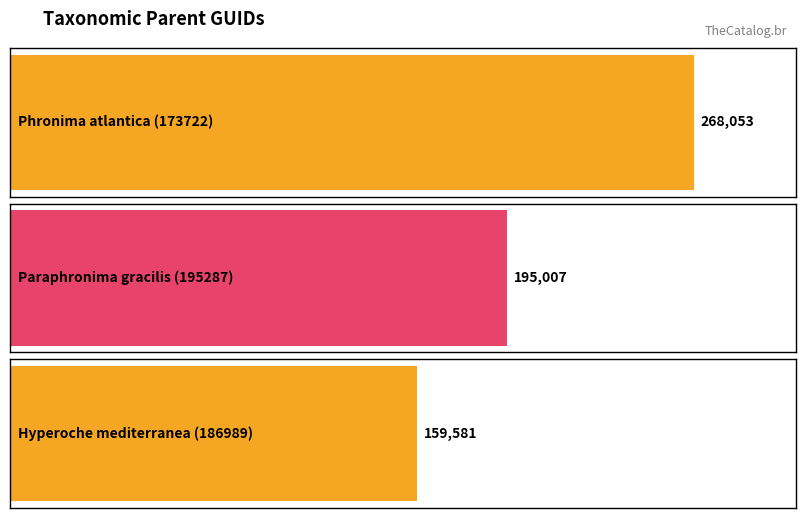

Are the bars horizontal?

Yes